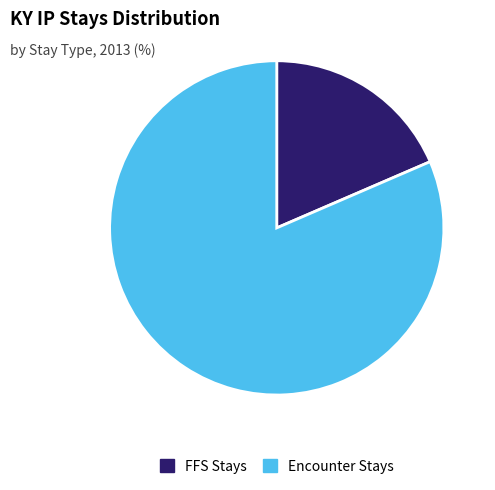

Rank the categories by value from highest to lowest.

Encounter Stays, FFS Stays